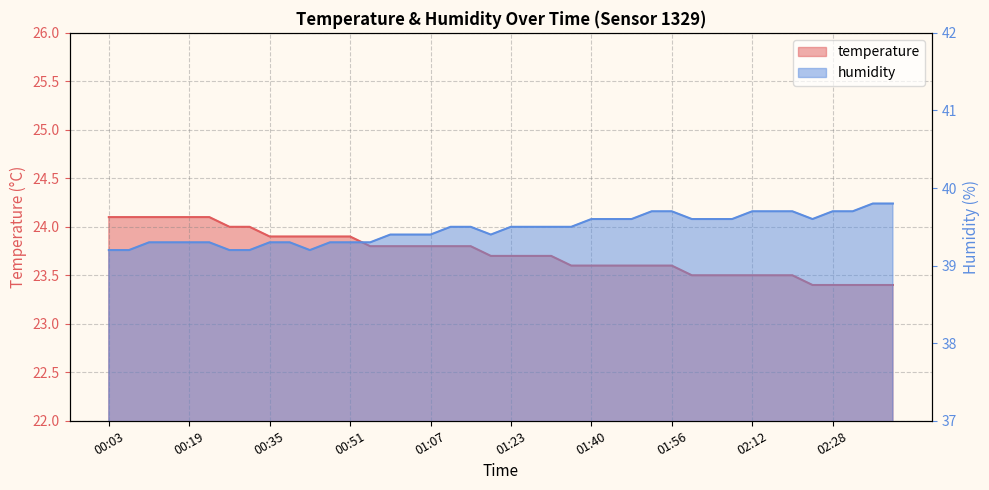

How many lines are shown in the chart?

2